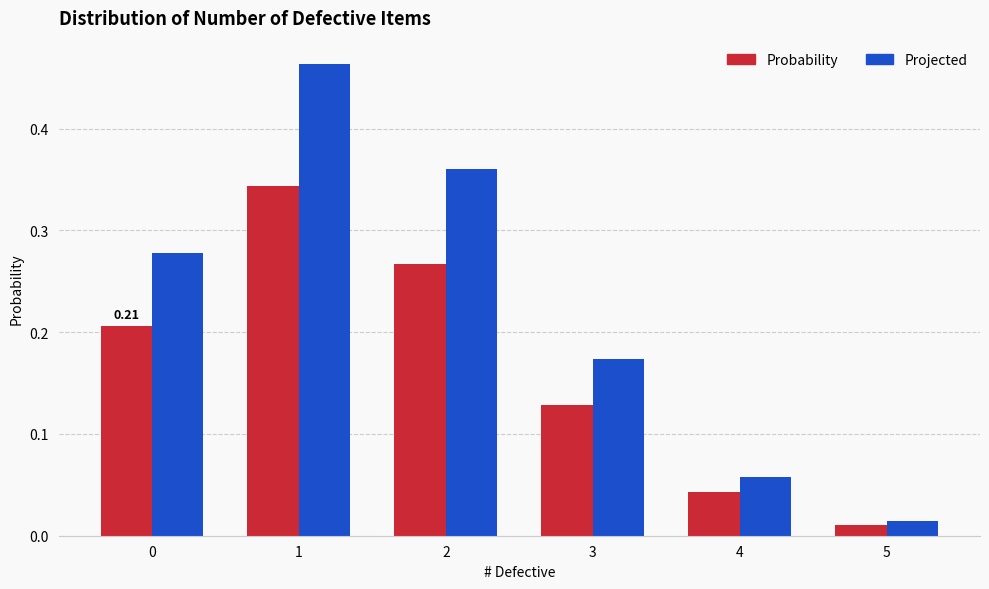

At 0, list the series in order from largest to smallest.

Projected, Probability